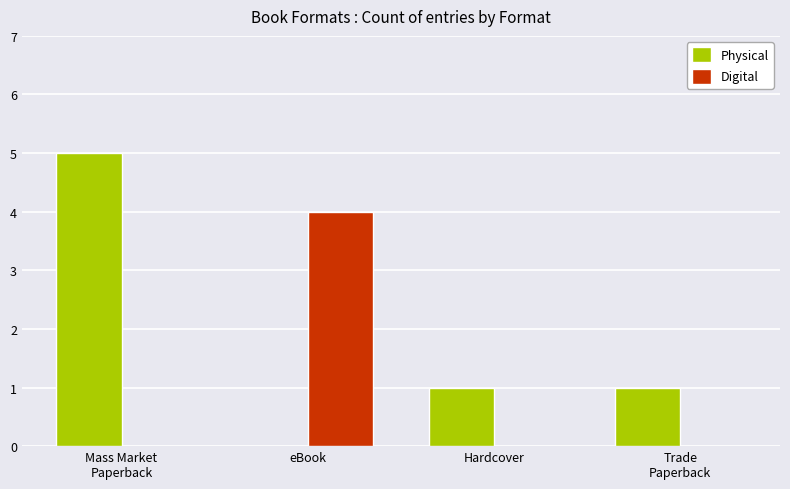

Which series changed the most between eBook and Hardcover?

Digital